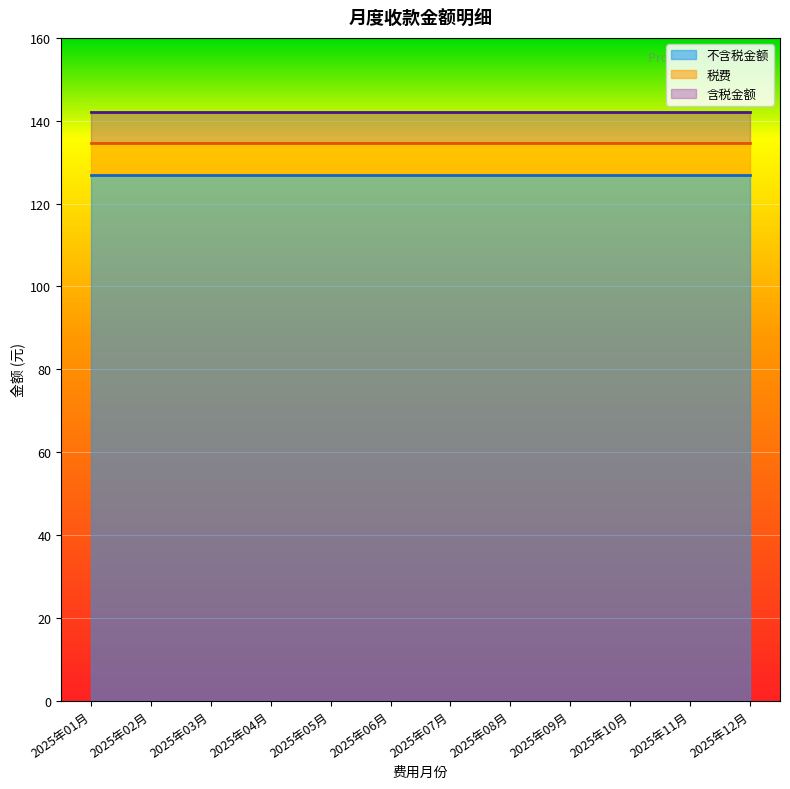

At how many categories does at least one series exceed 17?

12